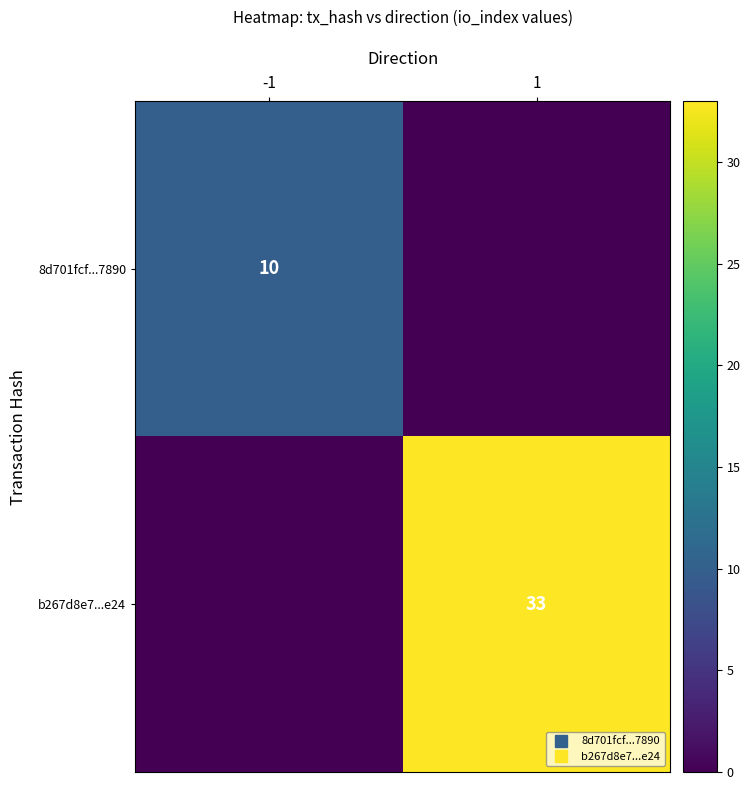

What is the sum of the 8d701fcf...7890 values at -1 and 1?

10